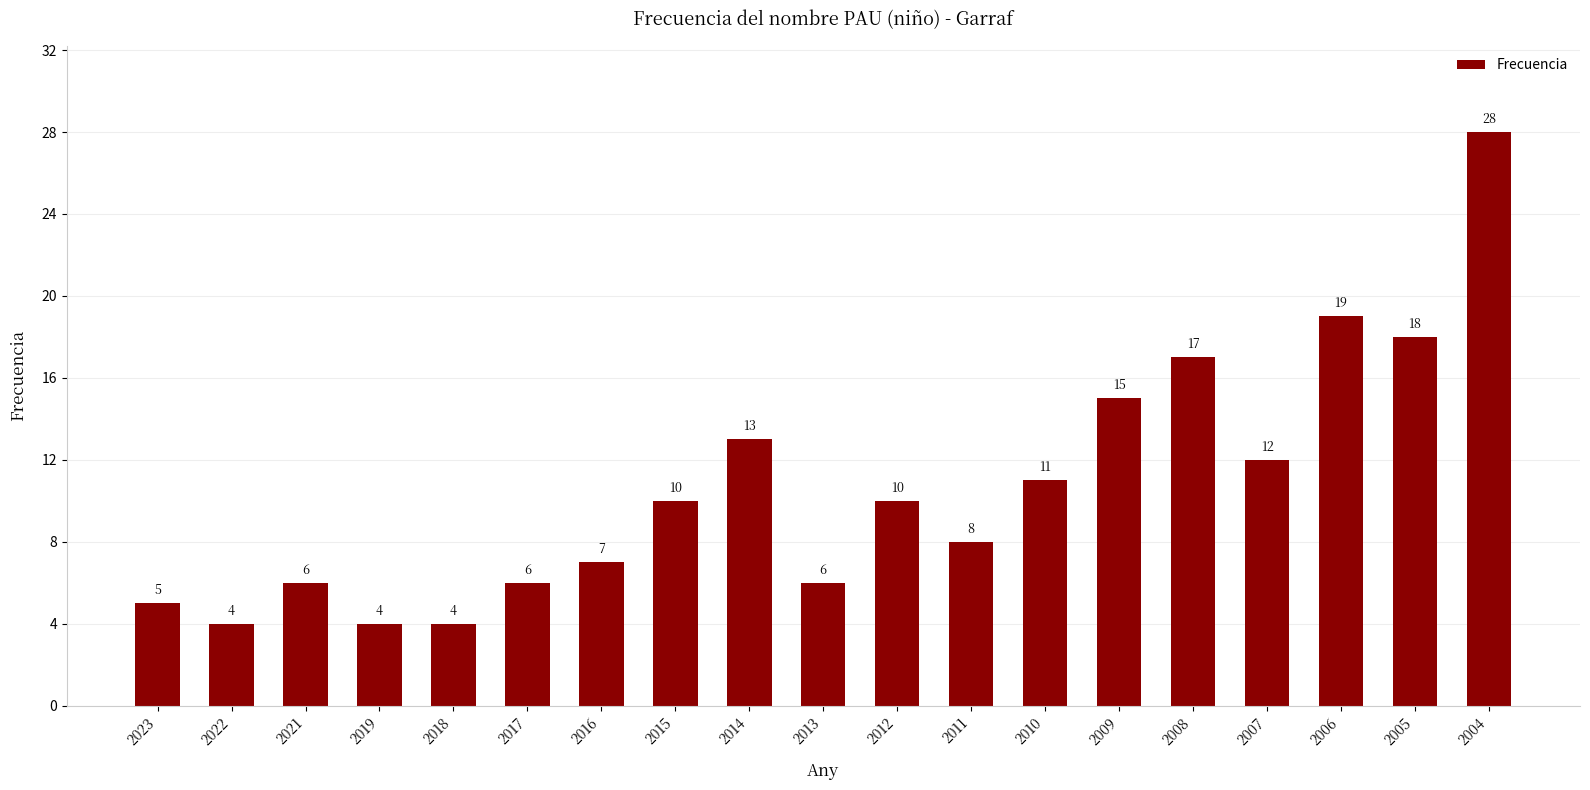

What is the sum of all values?

203